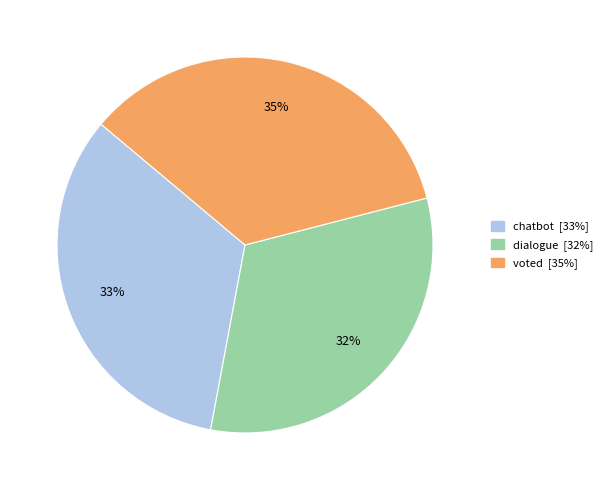

True or false: chatbot accounts for 33% of the total.

True